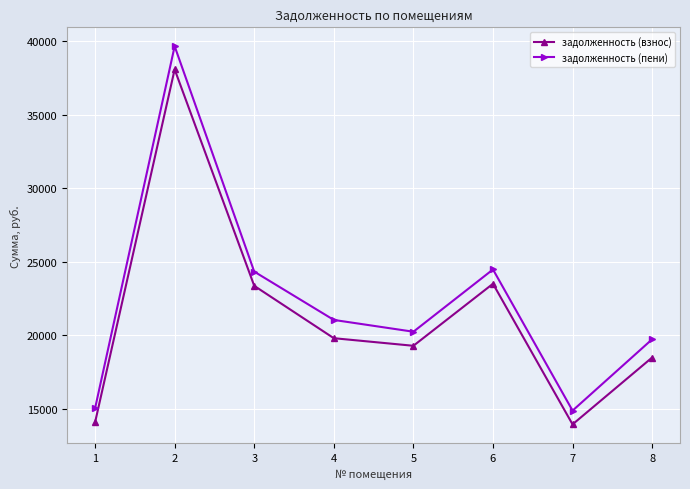

Reading right to left, what are all the values shown in this chart?

задолженность (взнос): 18474.2	13920.9	23496.8	19272.1	19788.7	23355.6	38094.1	14055.8
задолженность (пени): 19716.3	14856.9	24469.9	20229.5	21032.8	24322.8	39671.7	15013.3